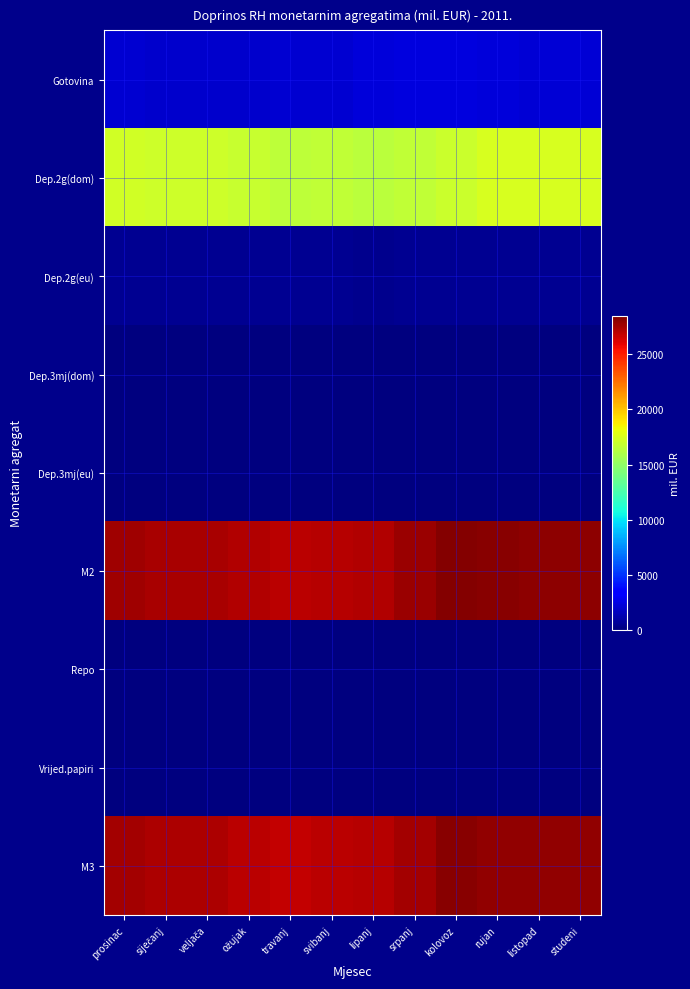

Reading left to right, list all the values displayed in this chart.

Gotovina: prosinac=2025.9	siječanj=1972.8	veljača=1981.6	ožujak=1990.7	travanj=2058.8	svibanj=2093.9	lipanj=2227.4	srpanj=2398.7	kolovoz=2363.1	rujan=2266.2	listopad=2186.2	studeni=2177.9
Dep.2g(dom): prosinac=17201.7	siječanj=17070.9	veljača=17033.6	ožujak=16882.8	travanj=16584.3	svibanj=16663.2	lipanj=16425.7	srpanj=16669.6	kolovoz=17018.8	rujan=17384.0	listopad=17396.6	studeni=17384.3
Dep.2g(eu): prosinac=460.4	siječanj=458.6	veljača=457.7	ožujak=458.1	travanj=455.0	svibanj=459.0	lipanj=444.2	srpanj=462.3	kolovoz=459.5	rujan=455.2	listopad=449.5	studeni=447.8
Dep.3mj(dom): prosinac=4.5	siječanj=4.5	veljača=4.6	ožujak=5.0	travanj=4.8	svibanj=4.8	lipanj=4.8	srpanj=5.2	kolovoz=5.0	rujan=4.4	listopad=3.8	studeni=2.5
Dep.3mj(eu): prosinac=0.1	siječanj=0.1	veljača=0.1	ožujak=0.1	travanj=0.6	svibanj=0.6	lipanj=0.6	srpanj=0.1	kolovoz=0.1	rujan=0.1	listopad=0.0	studeni=0.0
M2: prosinac=27673.8	siječanj=27471.2	veljača=27455.2	ožujak=27196.9	travanj=27032.6	svibanj=27100.6	lipanj=27244.8	srpanj=27805.1	kolovoz=28343.9	rujan=28195.5	listopad=28154.5	studeni=28128.2
Repo: prosinac=2.8	siječanj=2.8	veljača=3.1	ožujak=5.6	travanj=0.6	svibanj=1.9	lipanj=2.6	srpanj=0.0	kolovoz=7.7	rujan=2.2	listopad=2.2	studeni=3.3
Vrijed.papiri: prosinac=-175.3	siječanj=-173.8	veljača=-168.1	ožujak=-167.6	travanj=-211.8	svibanj=-146.0	lipanj=-122.6	srpanj=-196.8	kolovoz=-167.2	rujan=-172.7	listopad=-188.2	studeni=-184.3
M3: prosinac=27501.2	siječanj=27300.3	veljača=27290.2	ožujak=27034.9	travanj=26821.5	svibanj=26956.6	lipanj=27124.8	srpanj=27608.3	kolovoz=28184.4	rujan=28025.0	listopad=27968.6	studeni=27947.2